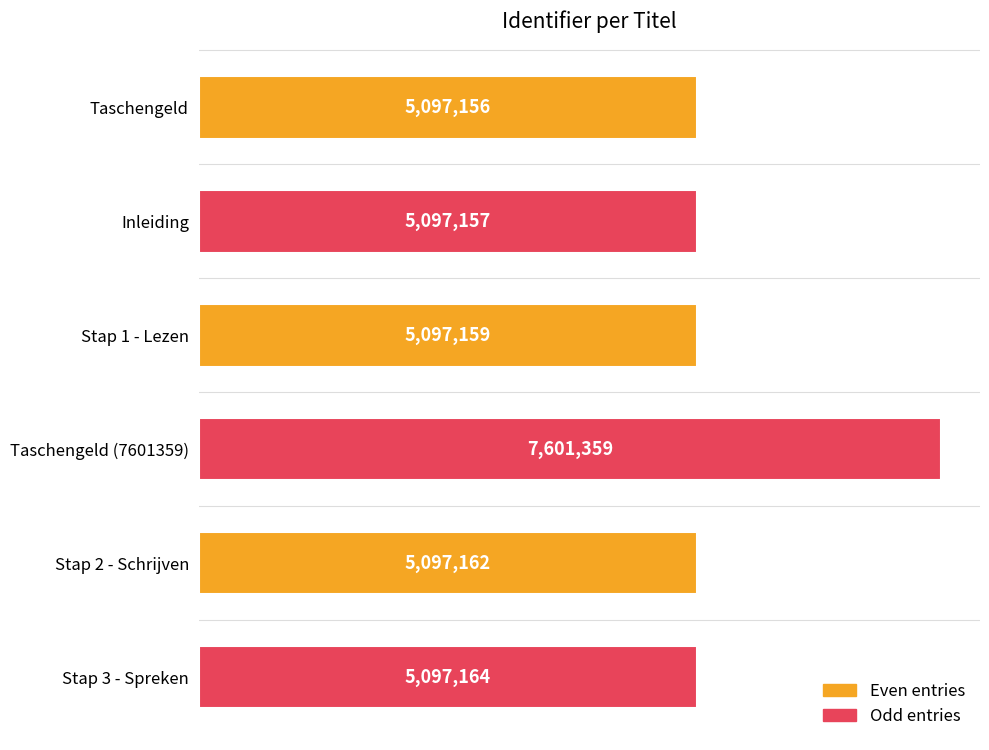

Are the bars horizontal?

Yes